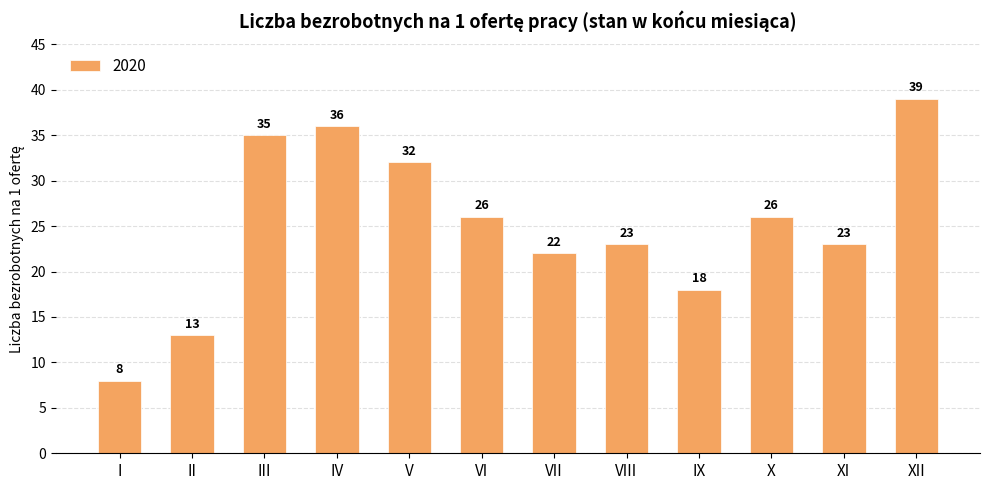

Is it true that the value at III is 8?

False